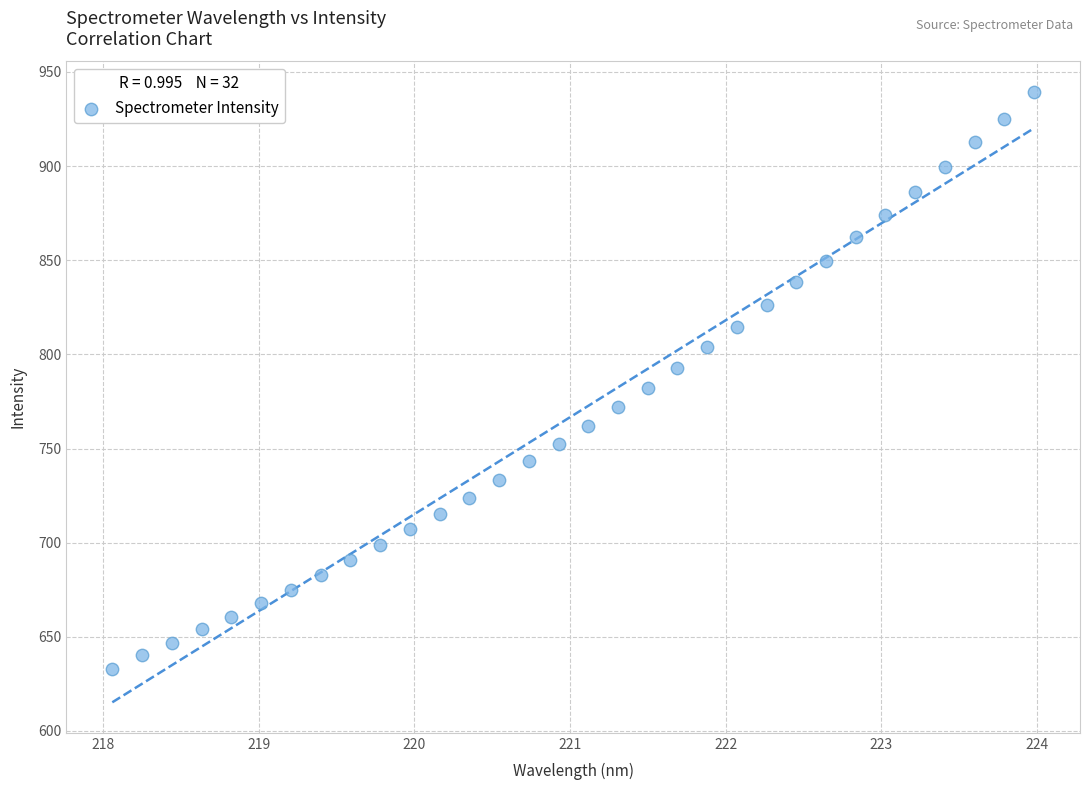

What is the range of X values (max minus min)?

5.9